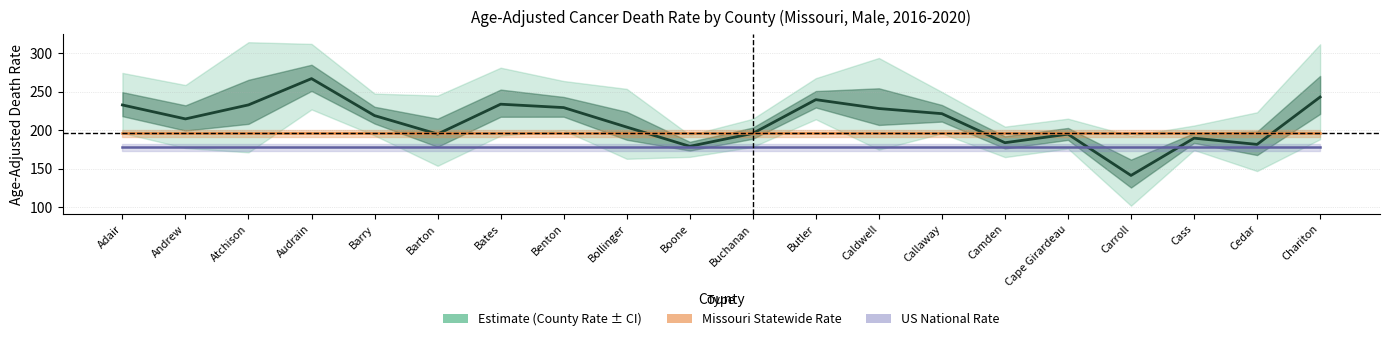

The value of Missouri Rate at Carroll is 62.2. True or false?

False